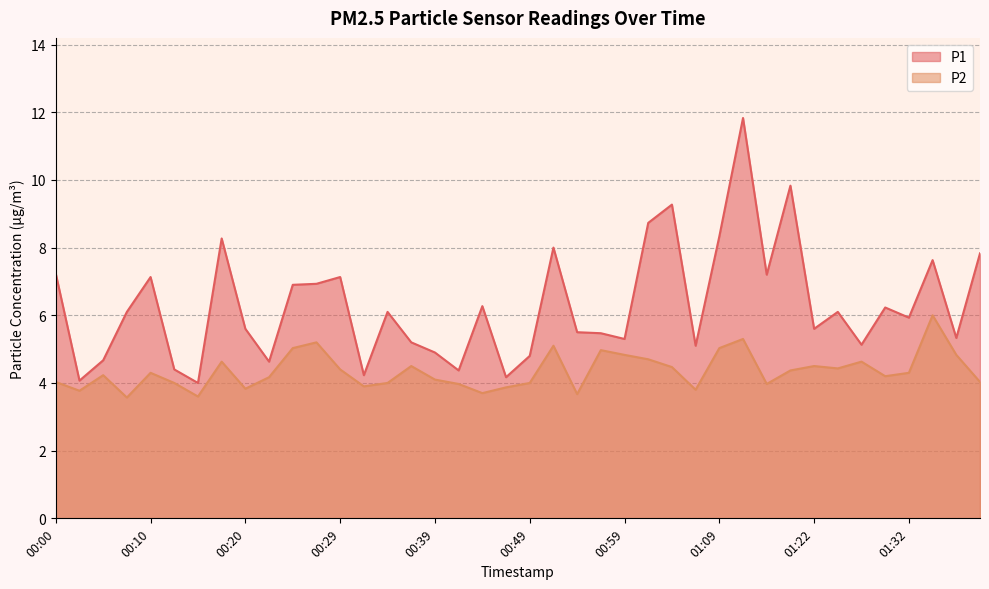

Does the chart have visible grid lines?

Yes